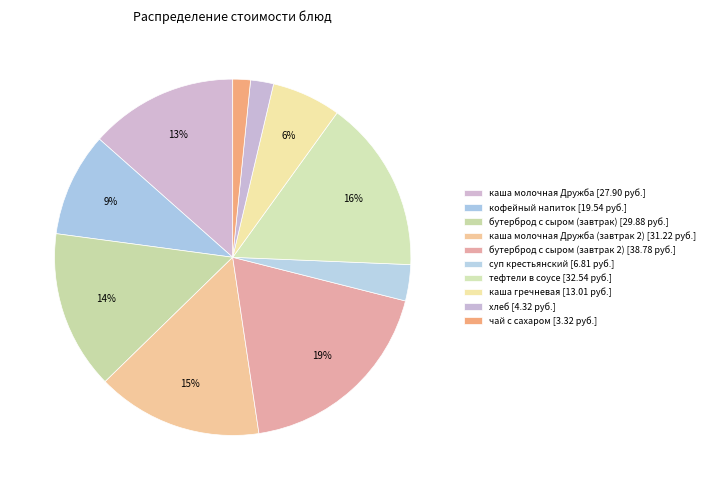

How many segments does this pie chart have?

10